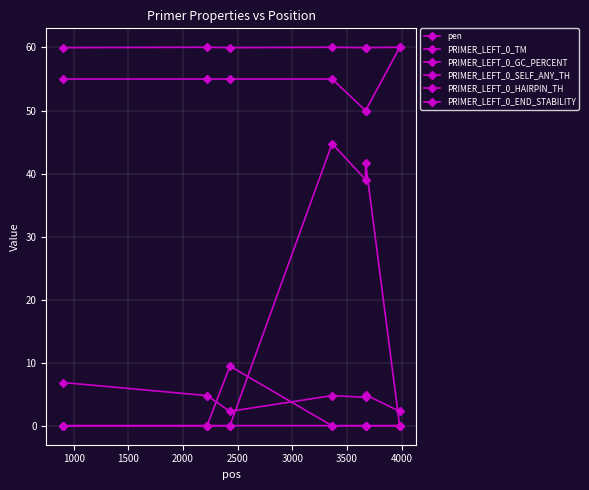

Rank the series by their maximum value, from highest to lowest.

PRIMER_LEFT_0_TM, PRIMER_LEFT_0_GC_PERCENT, PRIMER_LEFT_0_HAIRPIN_TH, PRIMER_LEFT_0_SELF_ANY_TH, PRIMER_LEFT_0_END_STABILITY, pen